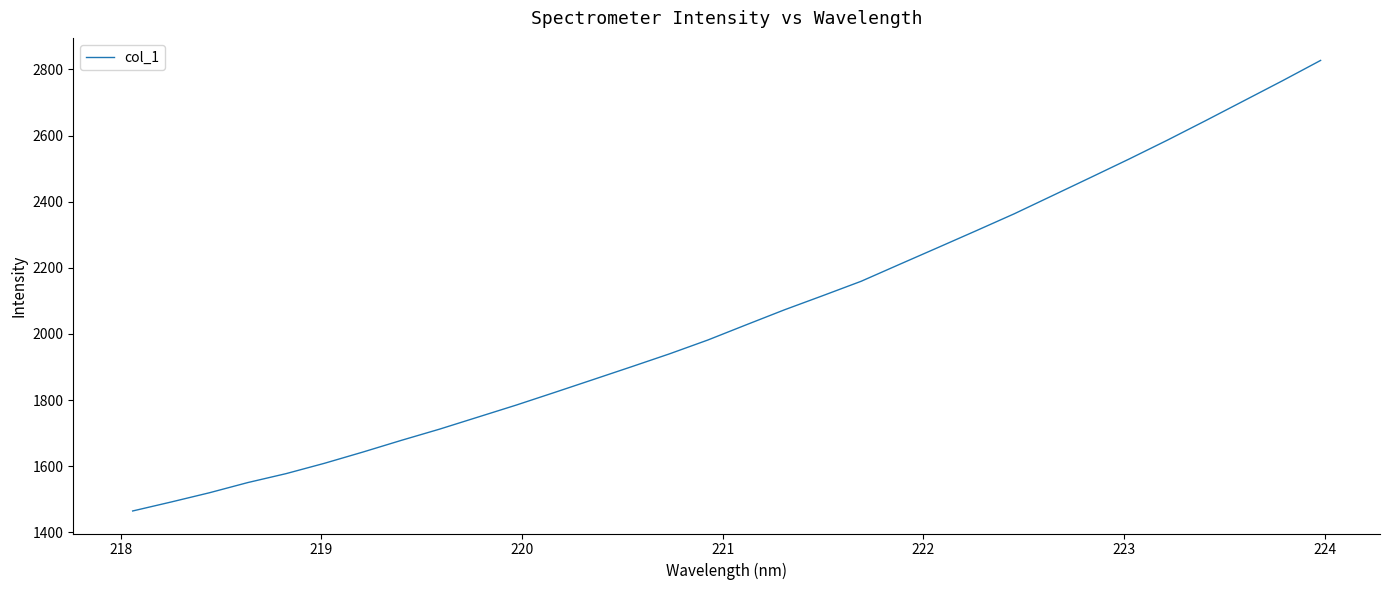

What is the maximum value shown in the chart?

2827.1